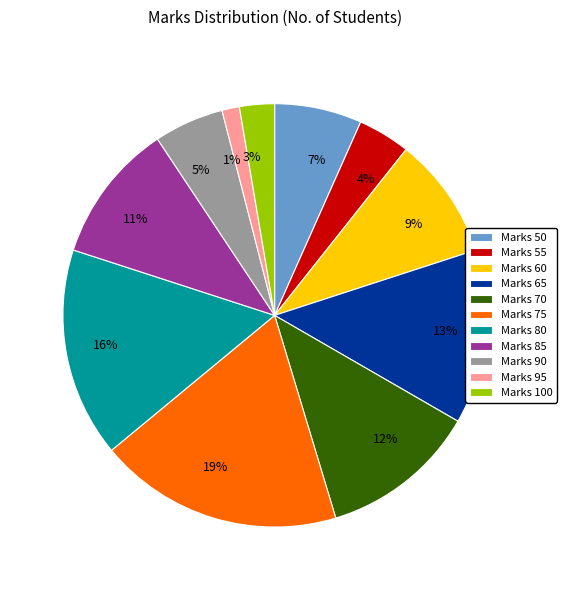

Do Marks 90 and Marks 95 together represent more than half of the pie?

No